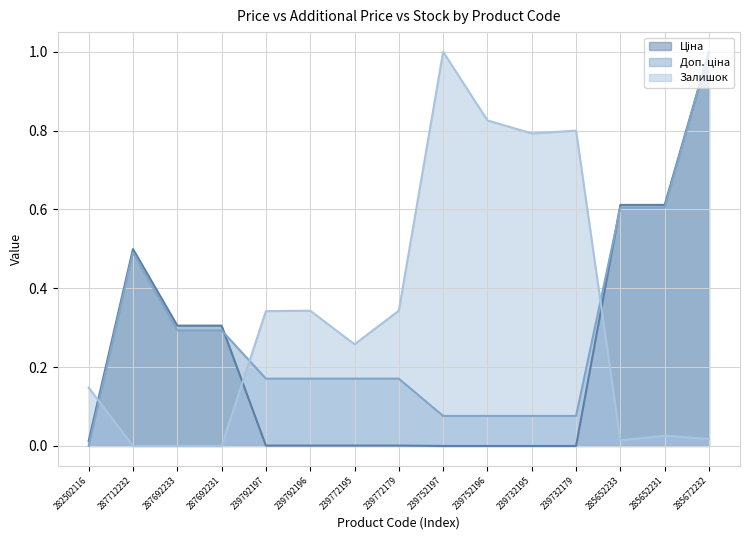

What are all the series names shown in the legend?

Ціна, Доп. ціна, Залишок